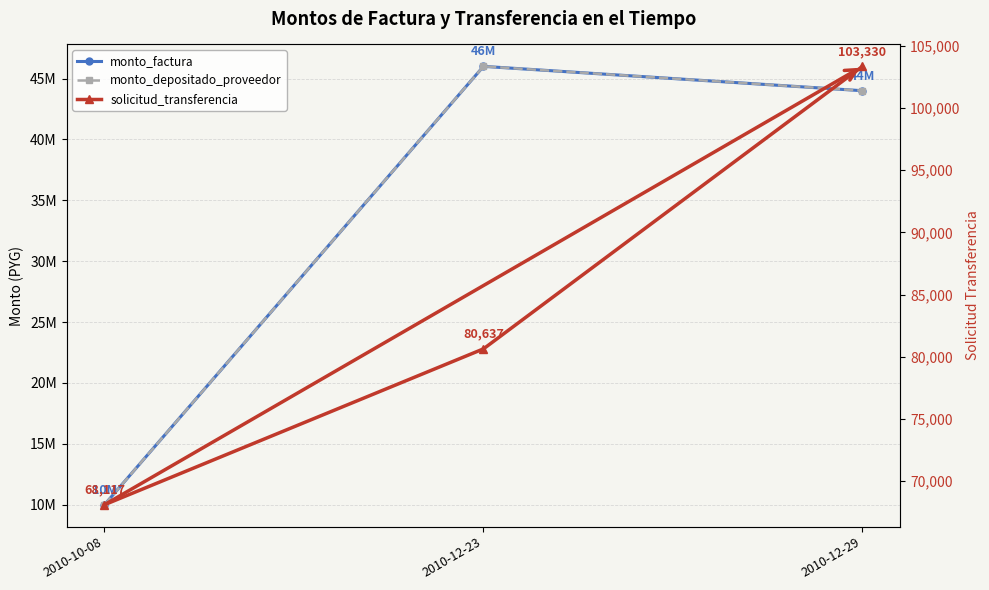

Which series has the largest range (max minus min)?

monto_factura